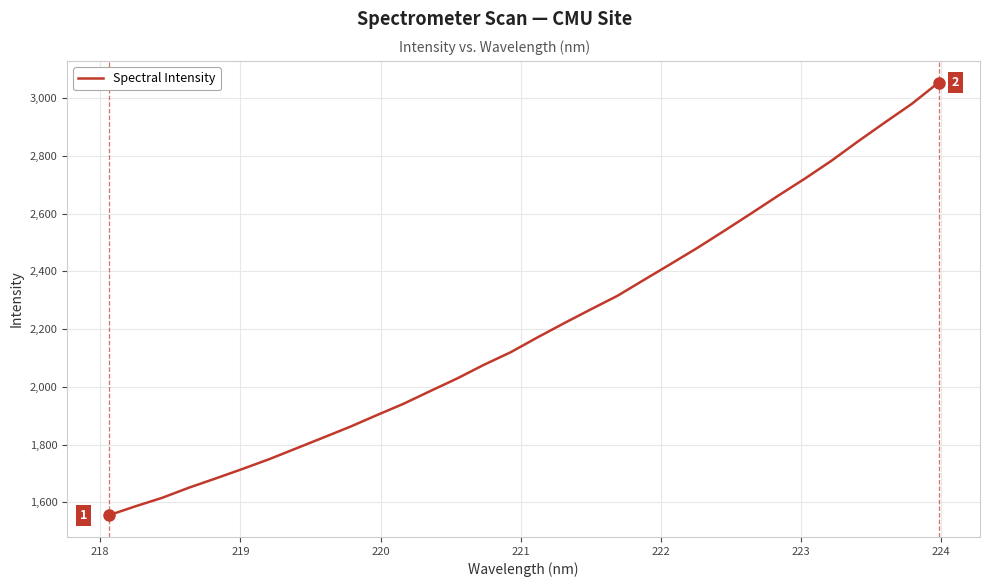

What is the smallest value displayed?

1555.0